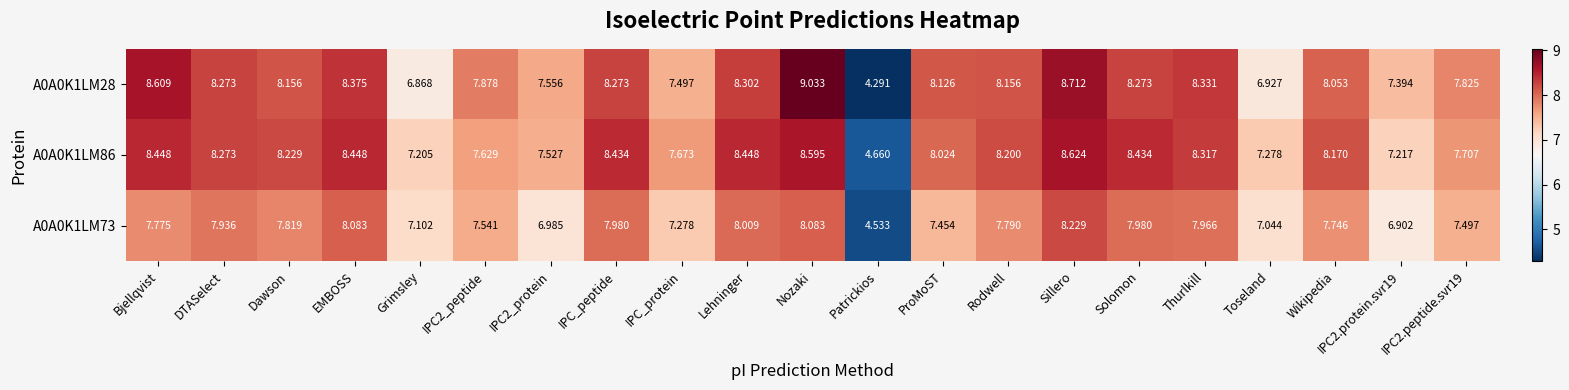

Which series has the largest total across all categories?

A0A0K1LM86